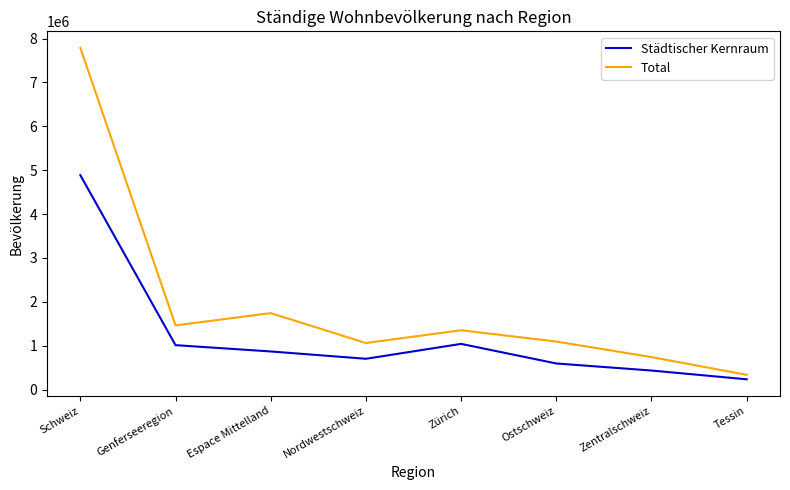

At how many categories does at least one series exceed 6980148?

1